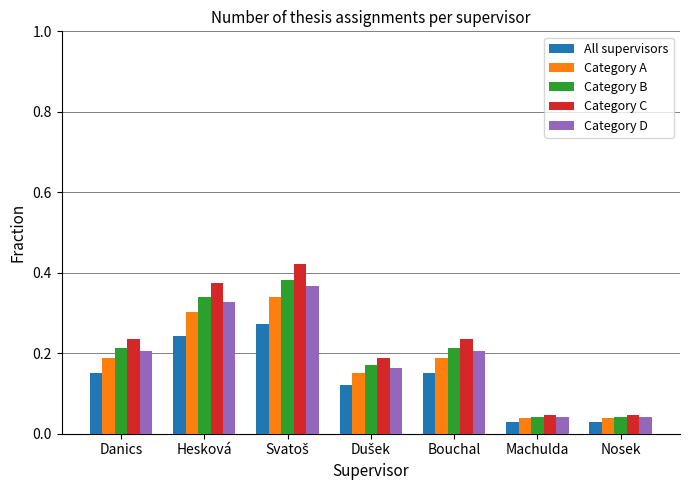

What are all the series names shown in the legend?

All supervisors, Category A, Category B, Category C, Category D